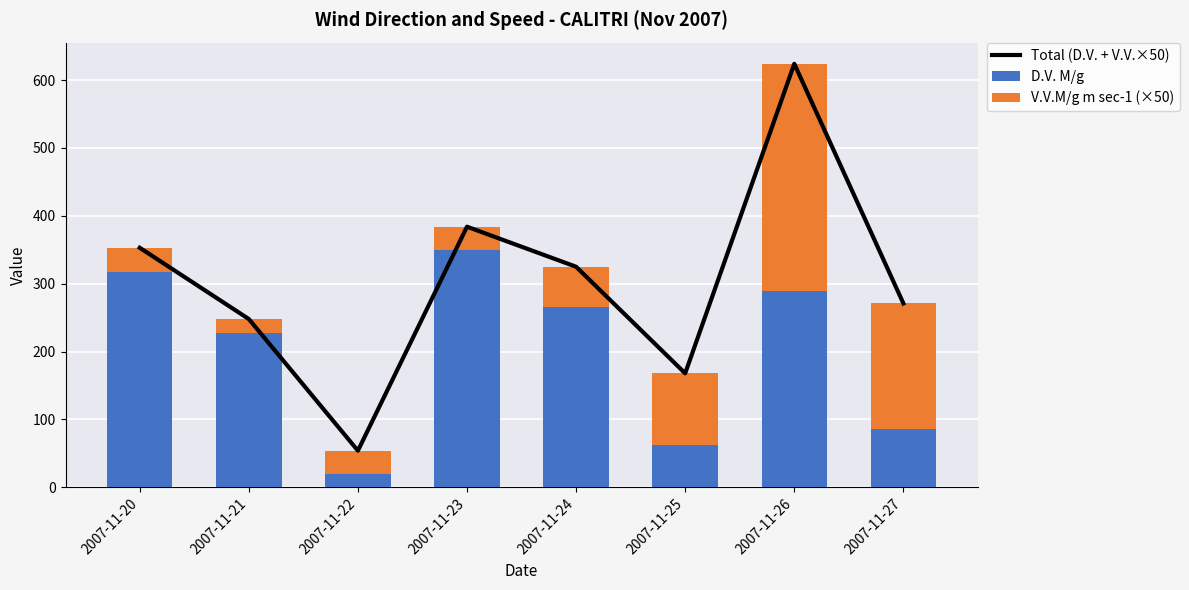

What is the sum of the Total (D.V. + V.V.×50) values at 2007-11-20 and 2007-11-21?

601